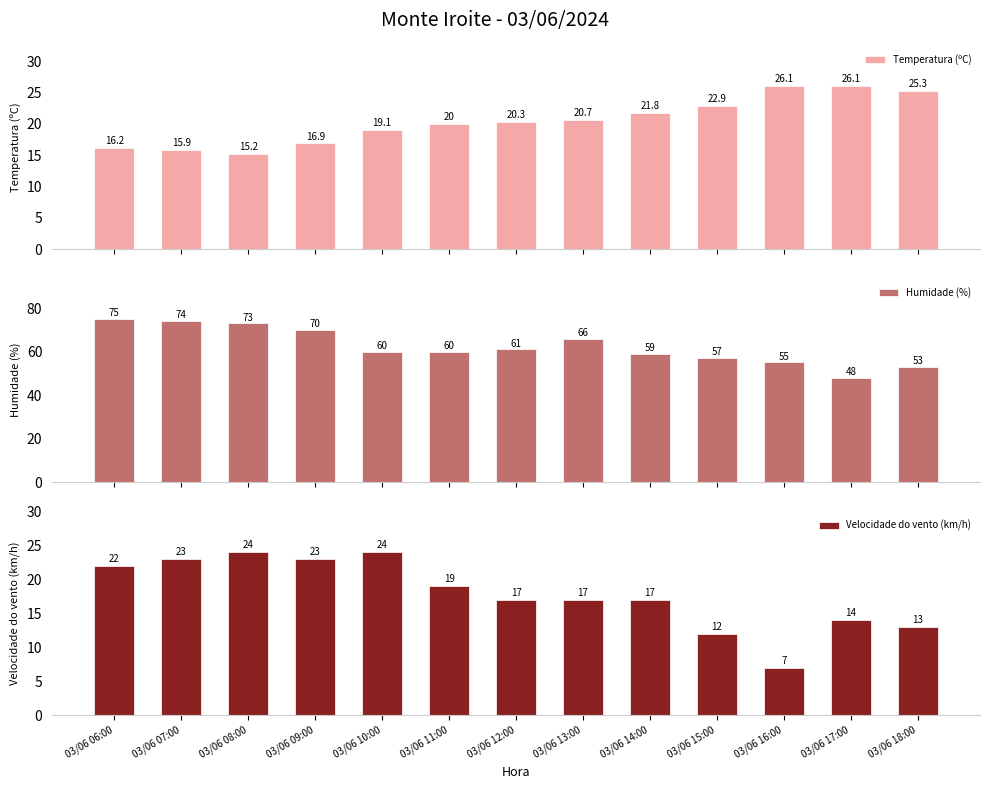

At which label is Temperatura (ºC) closest to 20?

03/06 11:00